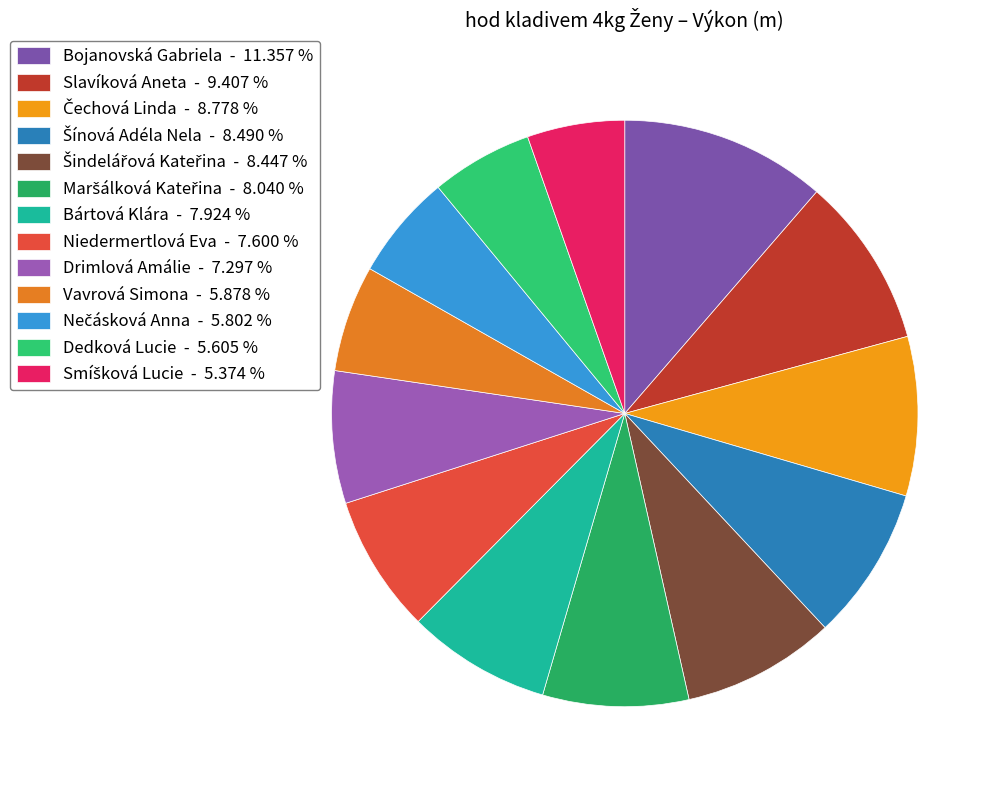

Between Bártová Klára and Šindelářová Kateřina, which is larger?

Šindelářová Kateřina